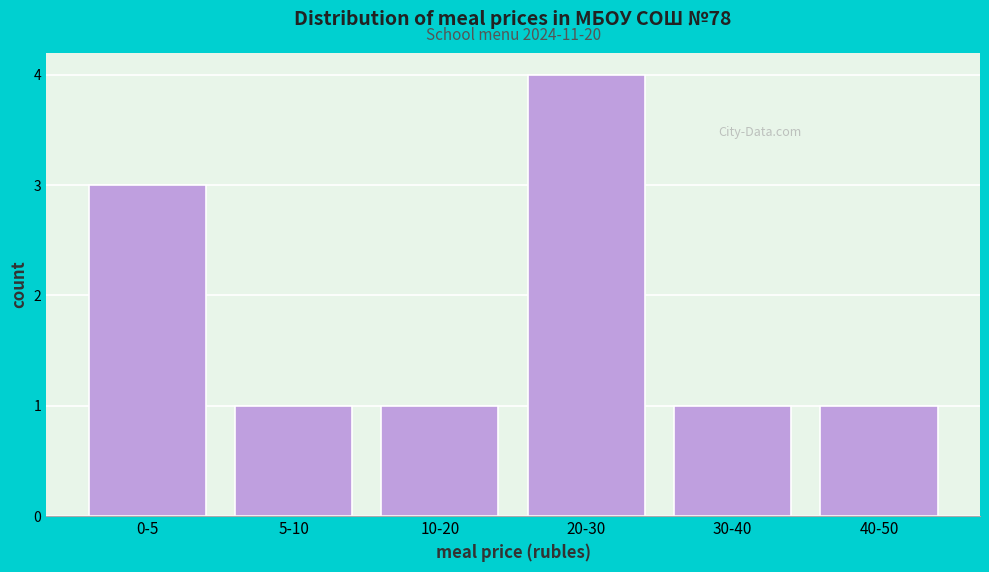

Reading left to right, list all the values displayed in this chart.

3	1	1	4	1	1